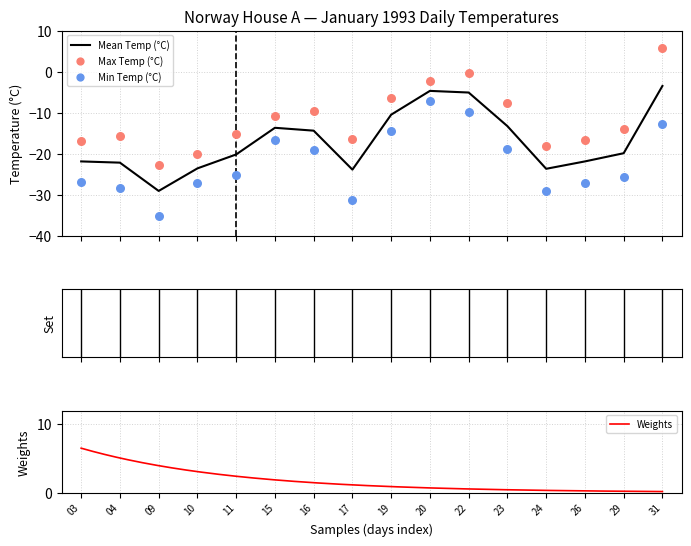

Which series has the widest spread of Y values?

Max Temp (°C)